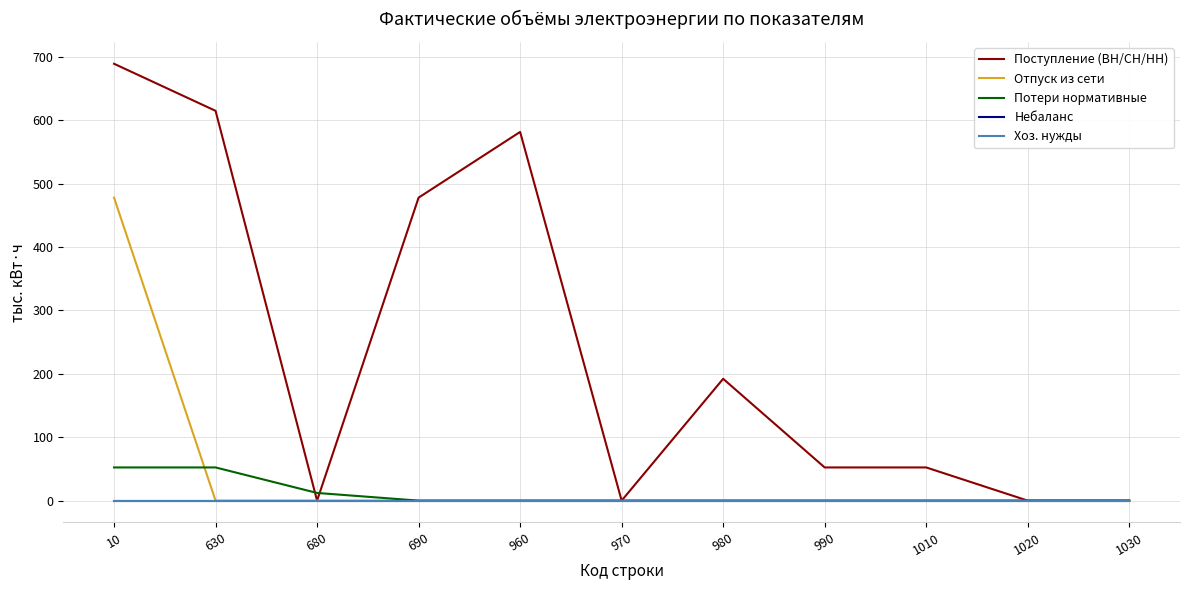

Is this an area chart (filled region under the line)?

No